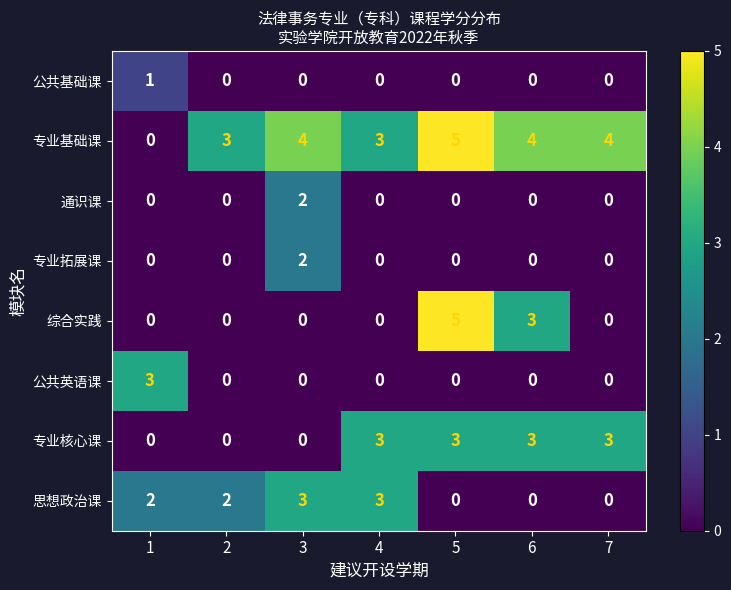

Count the 通识课 values in the range 0 to 1.

6